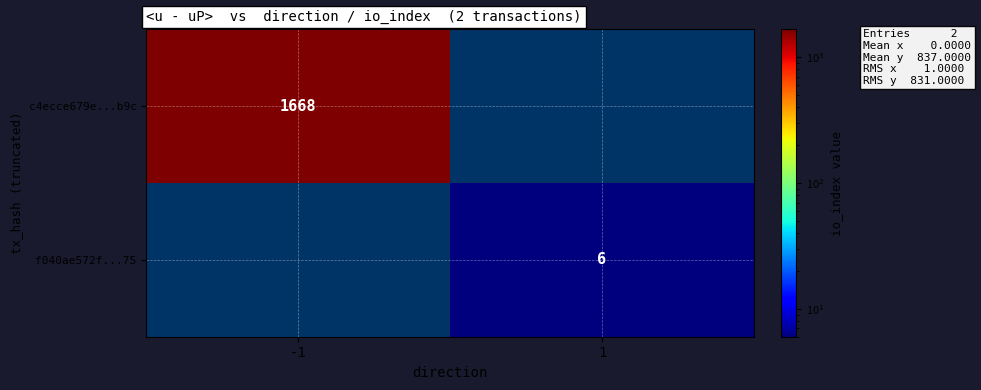

The value of f040ae572f...75 at 1 is 6. True or false?

True